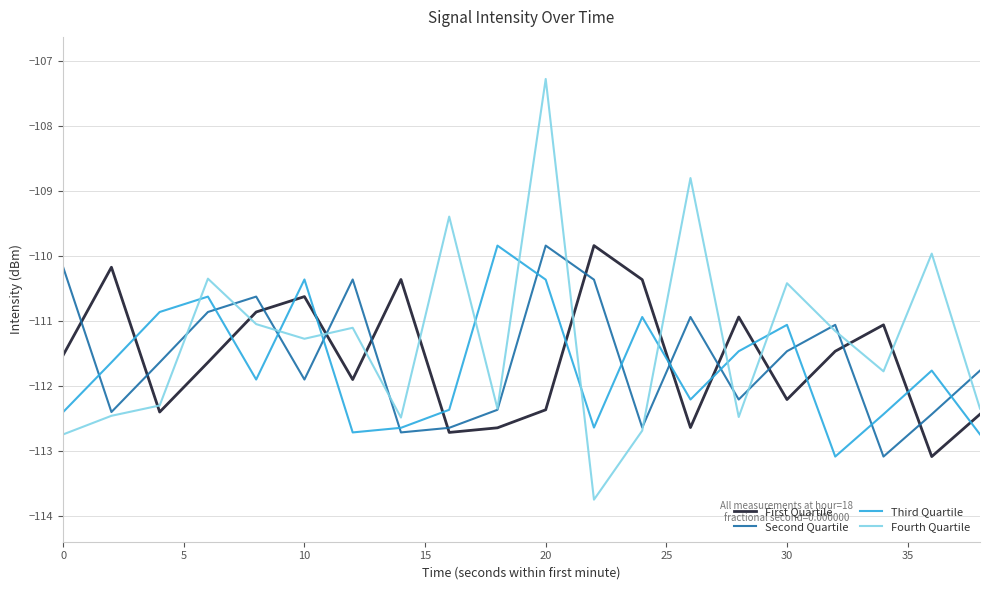

How many lines are shown in the chart?

4